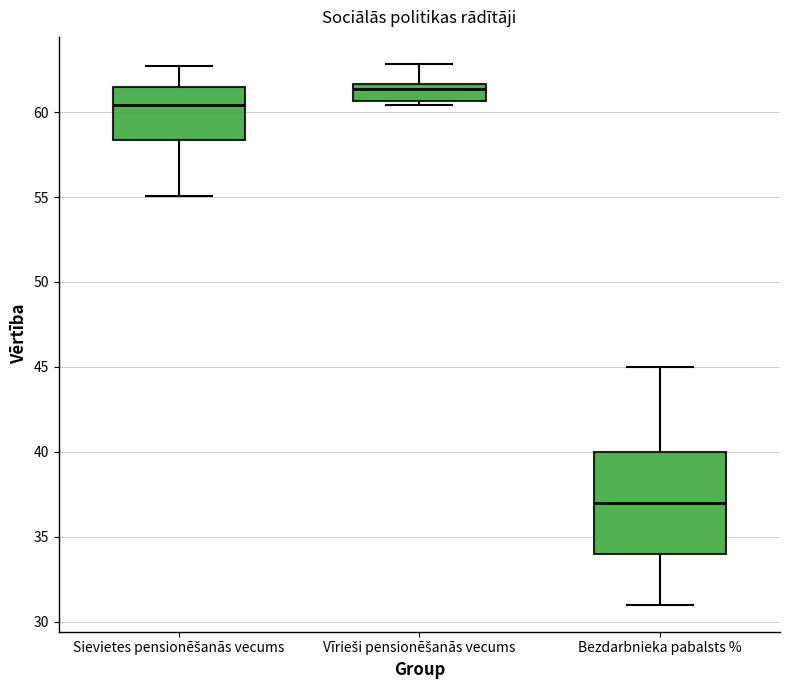

Comparing the boxes themselves (not the whiskers), which one is the tallest?

Bezdarbnieka pabalsts %